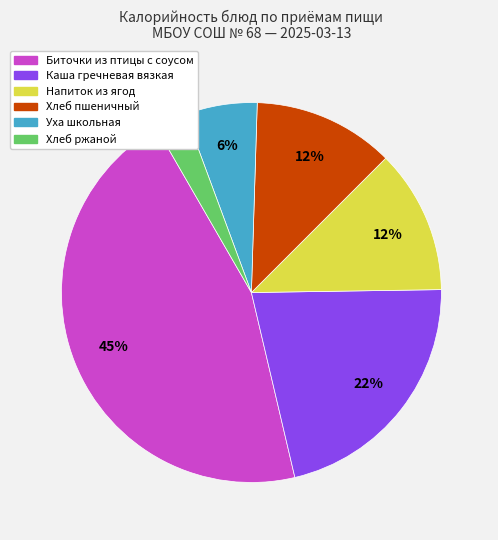

To the nearest percent, what is the average slice percentage?

17%